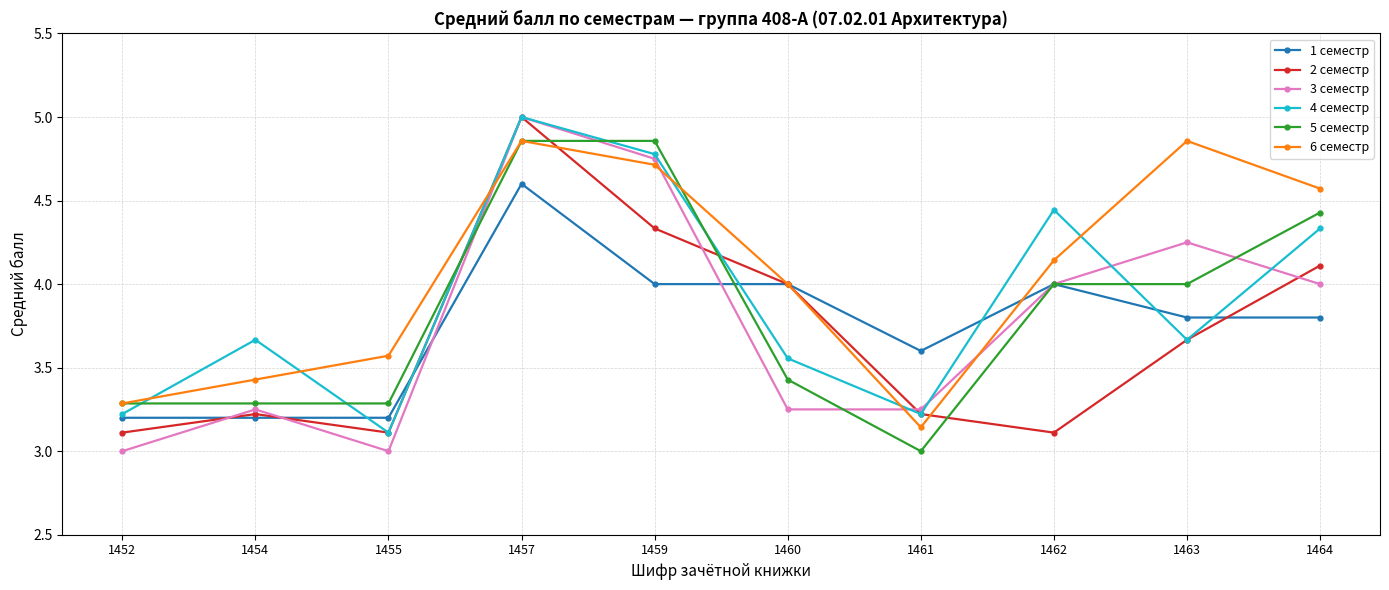

Is the value of 4 семестр at 1460 greater than the value of 1 семестр at 1452?

Yes